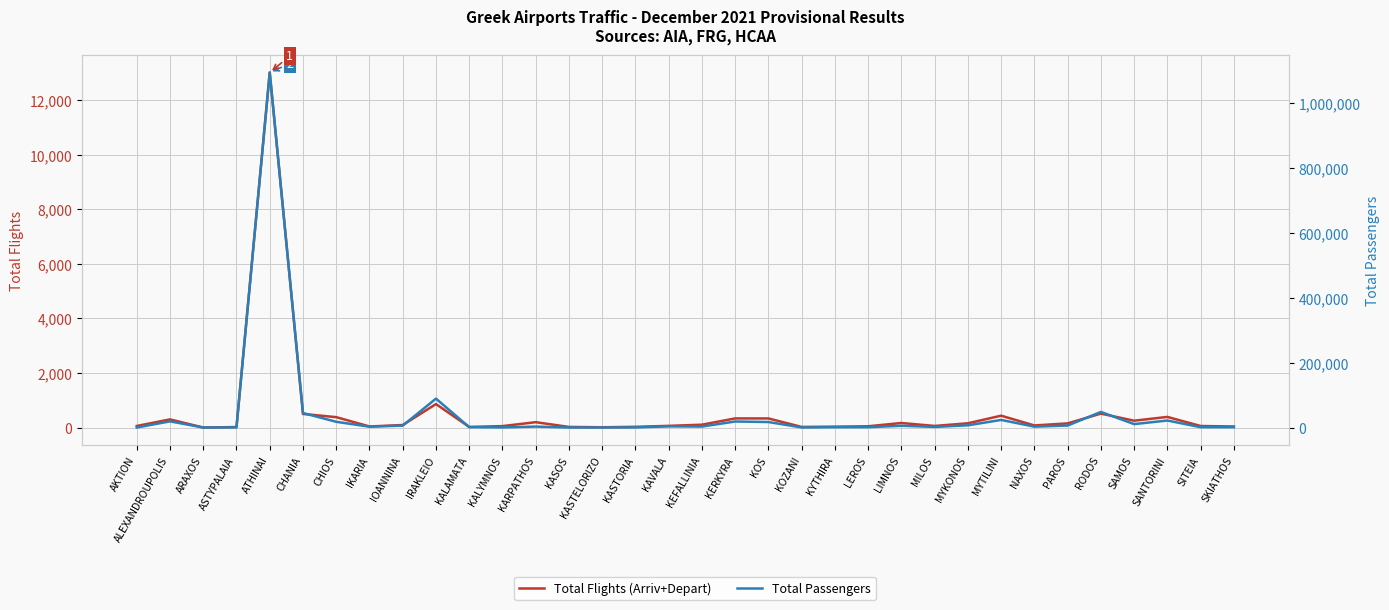

How many categories are shown in the chart?

34